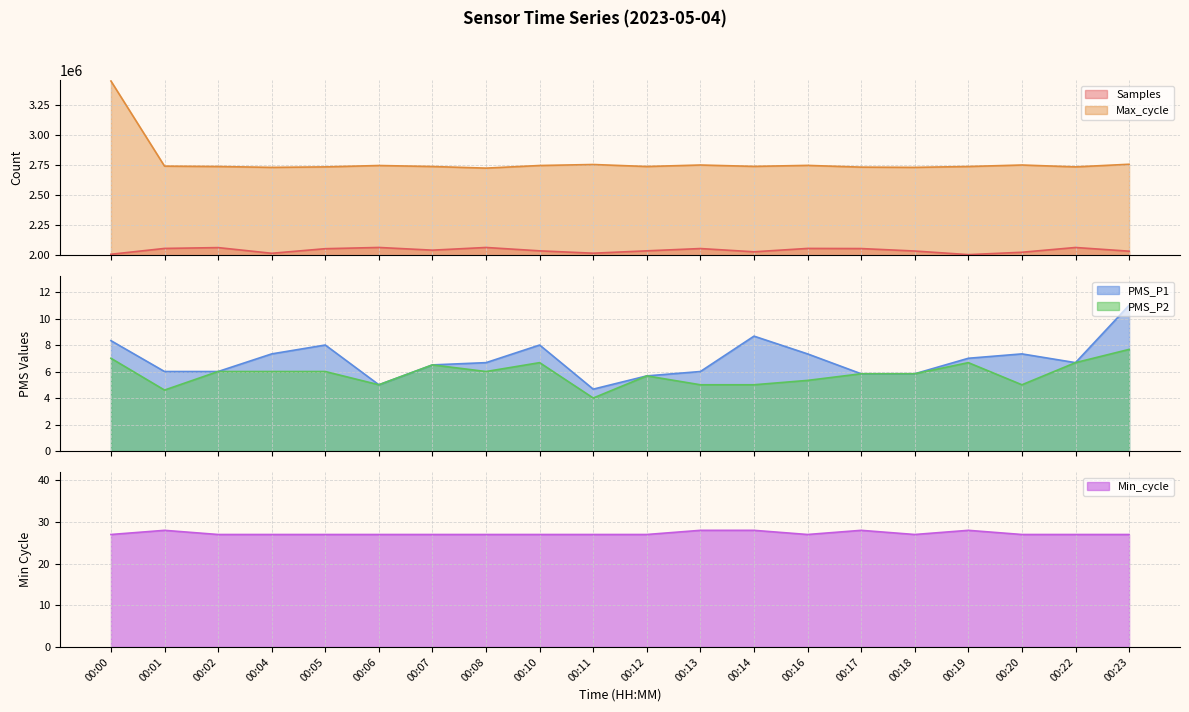

What is the difference between the maximum and minimum values in the Samples series?

60077